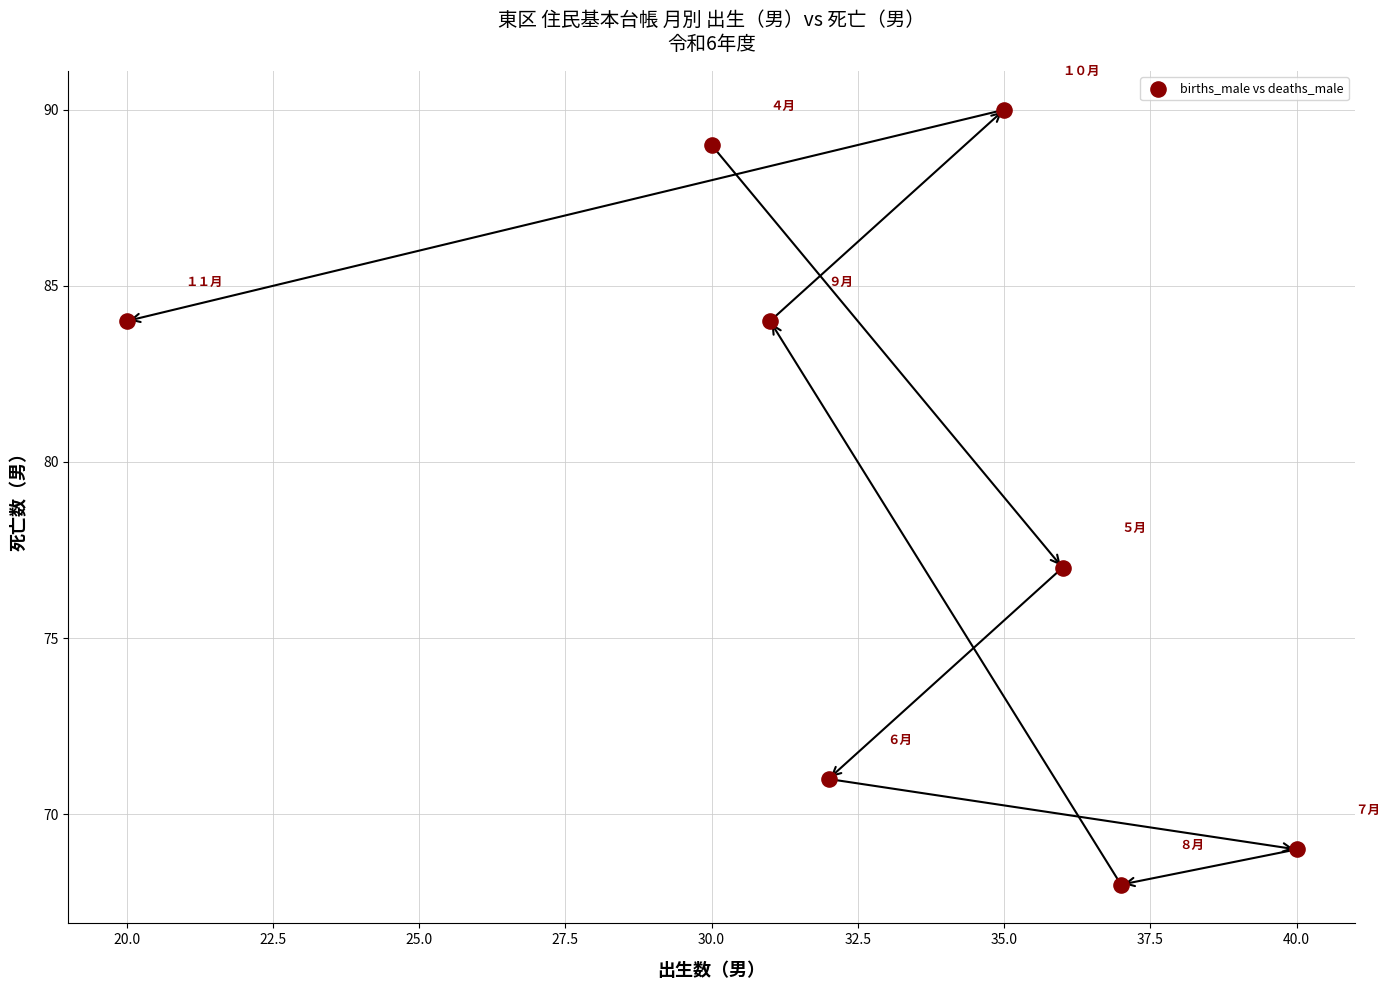

What is the average X value?

33